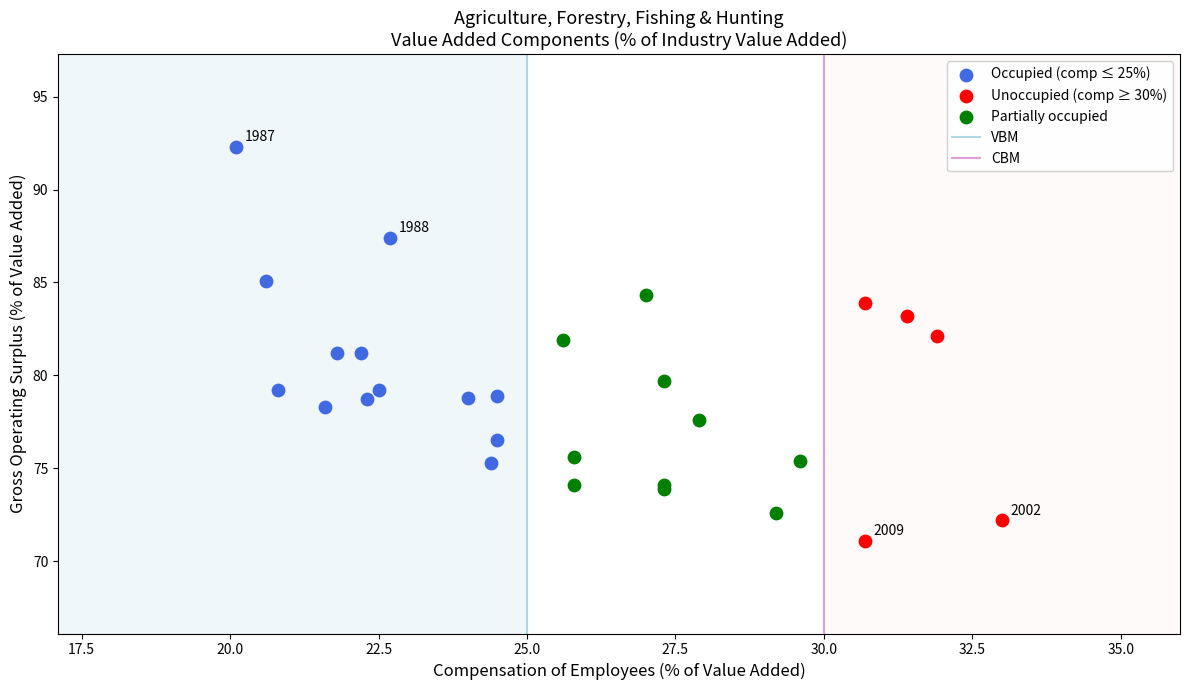

Which series has the largest Y range (max minus min)?

Occupied (comp ≤ 25%)